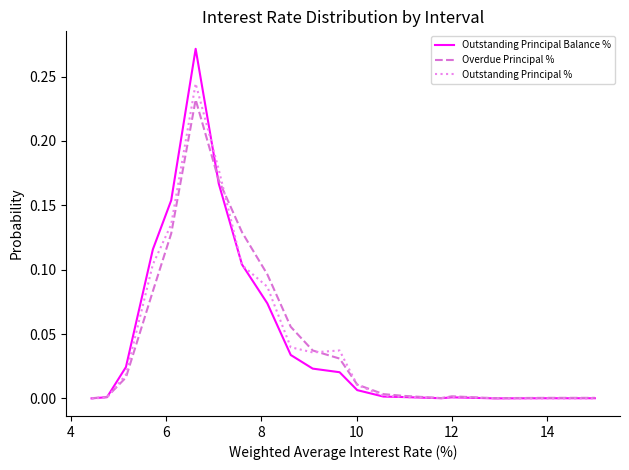

Count the number of categories in the chart.

21